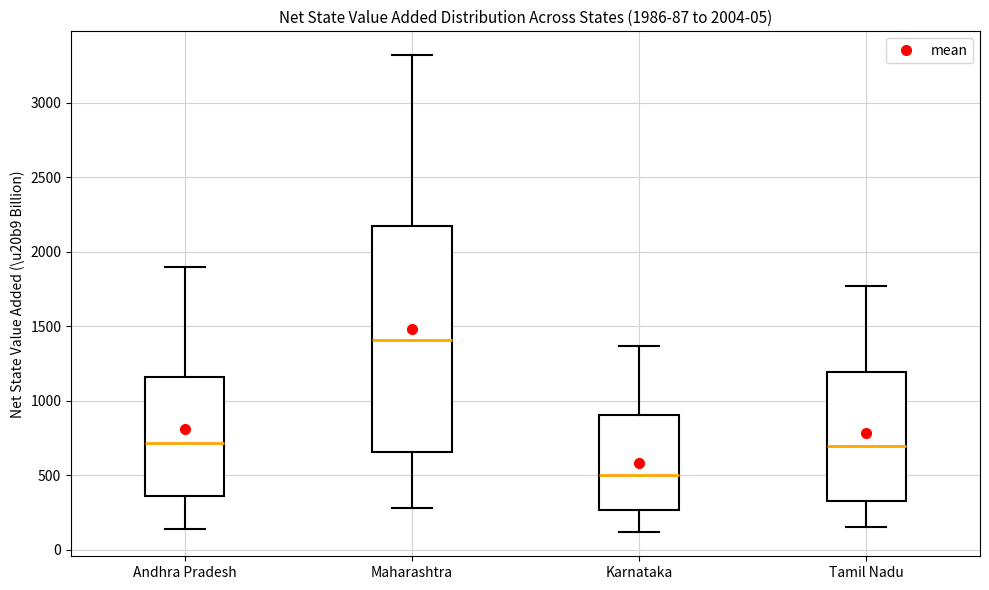

Which box has the lowest median line?

Karnataka